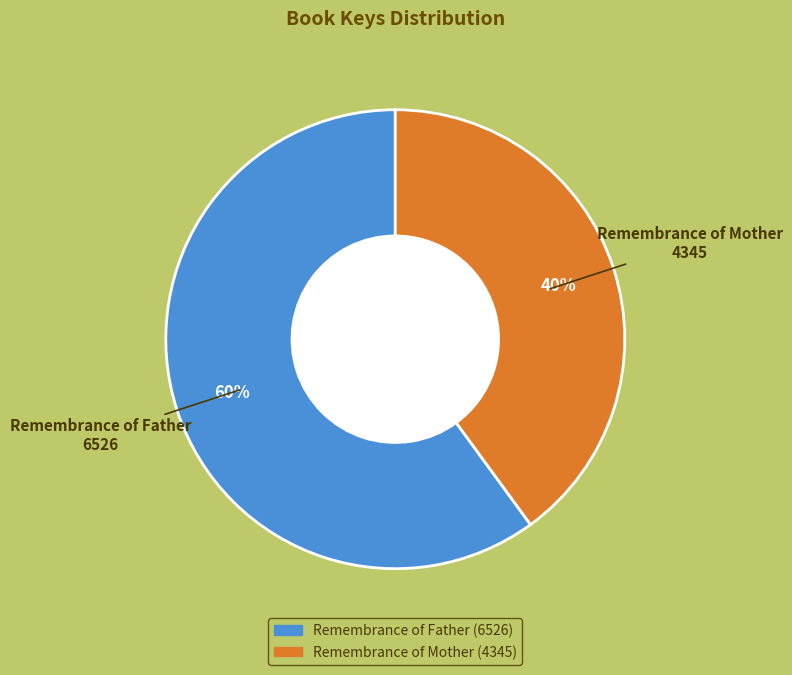

To the nearest percent, what portion does Remembrance of Mother represent?

40%